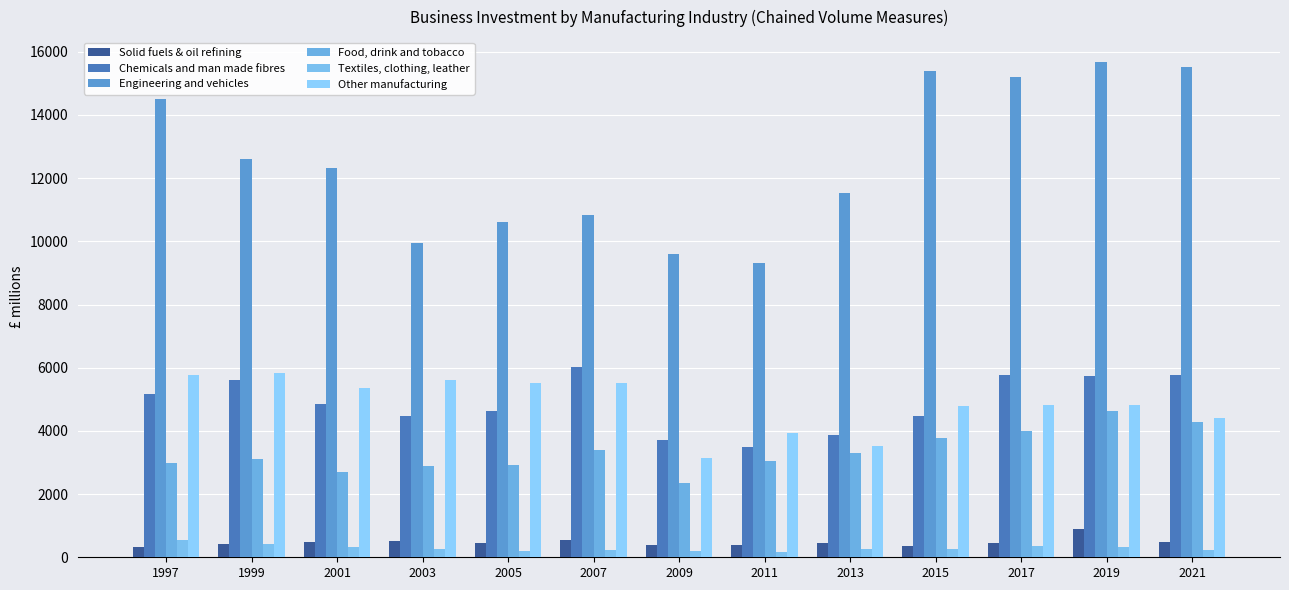

Rank the categories by Engineering and vehicles value from lowest to highest.

2011, 2009, 2003, 2005, 2007, 2013, 2001, 1999, 1997, 2017, 2015, 2021, 2019